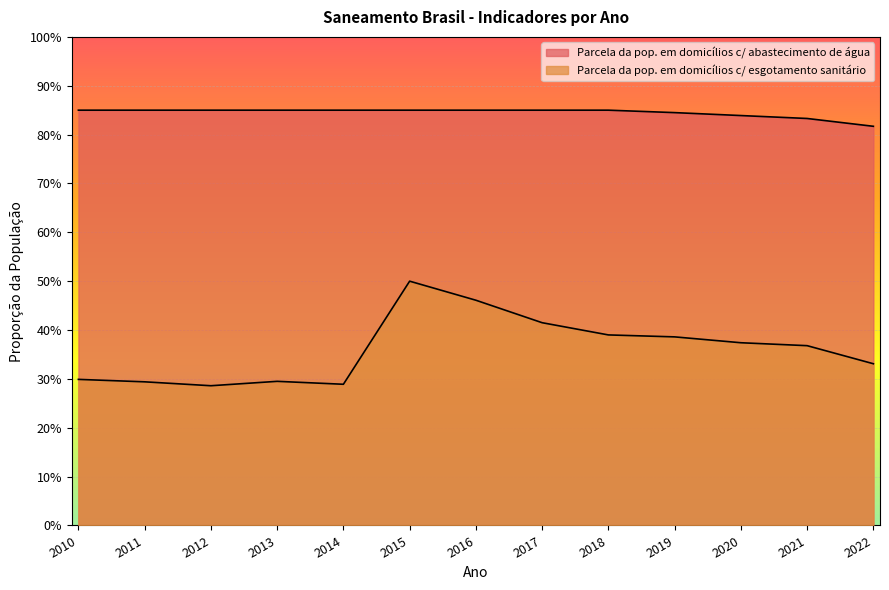

What is the highest value of the Parcela da pop. em domicílios c/ esgotamento sanitário series?

0.5